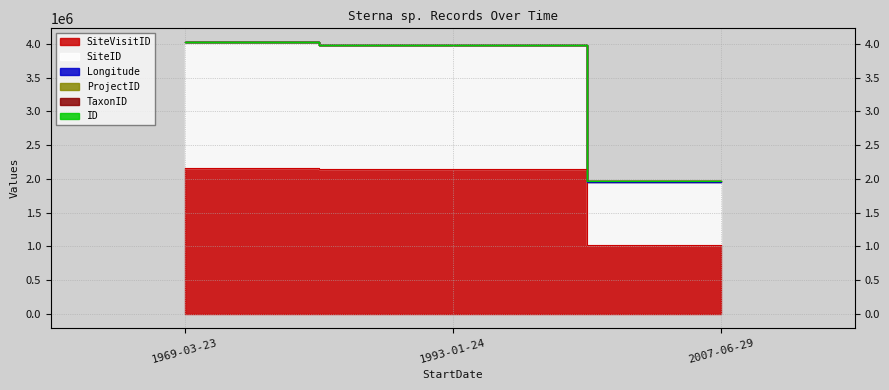

Is the value of ProjectID at 1969-03-23 greater than the value of SiteID at 2007-06-29?

Yes